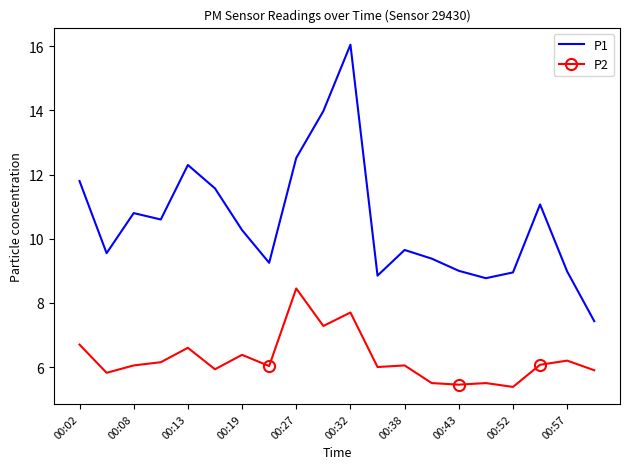

True or false: P1 and P2 intersect in this chart.

False